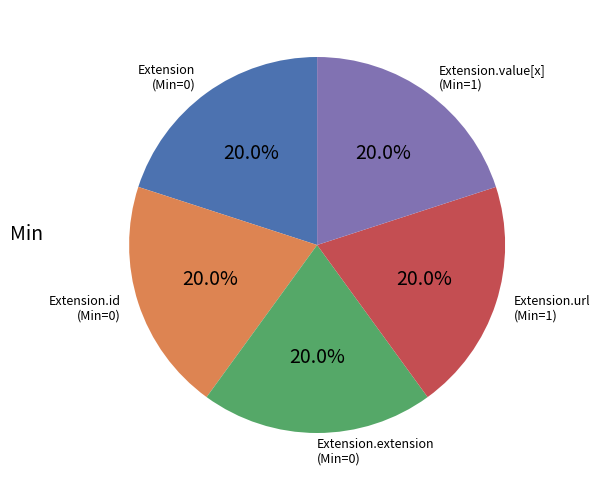

Does any single category account for the majority?

No